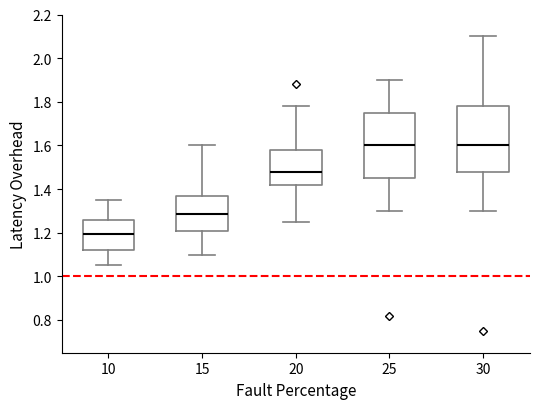

Reading left to right, read every box against the y-axis: the position of its median line, the range the box covers, and the ends of its whiskers. The values are not printed on the chart, so give them approximately, as read against the axis.

10: median 1.20, box 1.12 to 1.26, whiskers 1.06 to 1.36
15: median 1.28, box 1.22 to 1.36, whiskers 1.10 to 1.60
20: median 1.48, box 1.42 to 1.58, whiskers 1.26 to 1.78
25: median 1.60, box 1.46 to 1.76, whiskers 1.30 to 1.90
30: median 1.60, box 1.48 to 1.78, whiskers 1.30 to 2.10